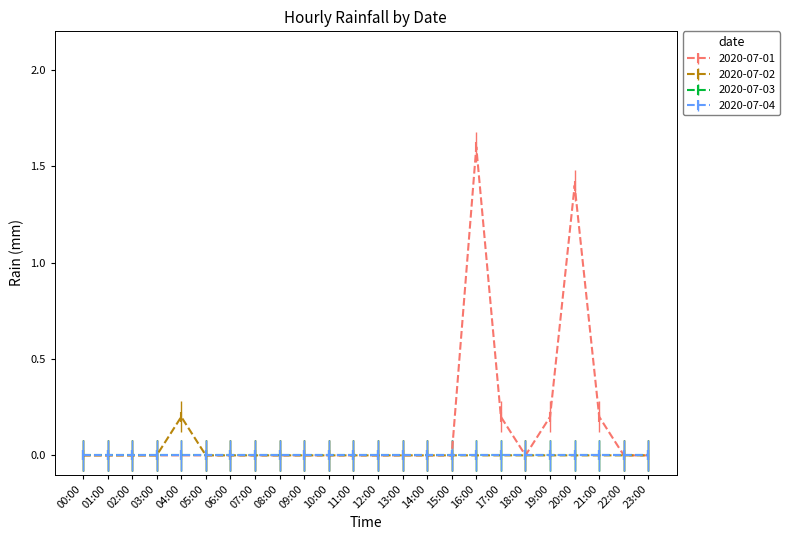

What is the highest value of the 2020-07-02 series?

0.2